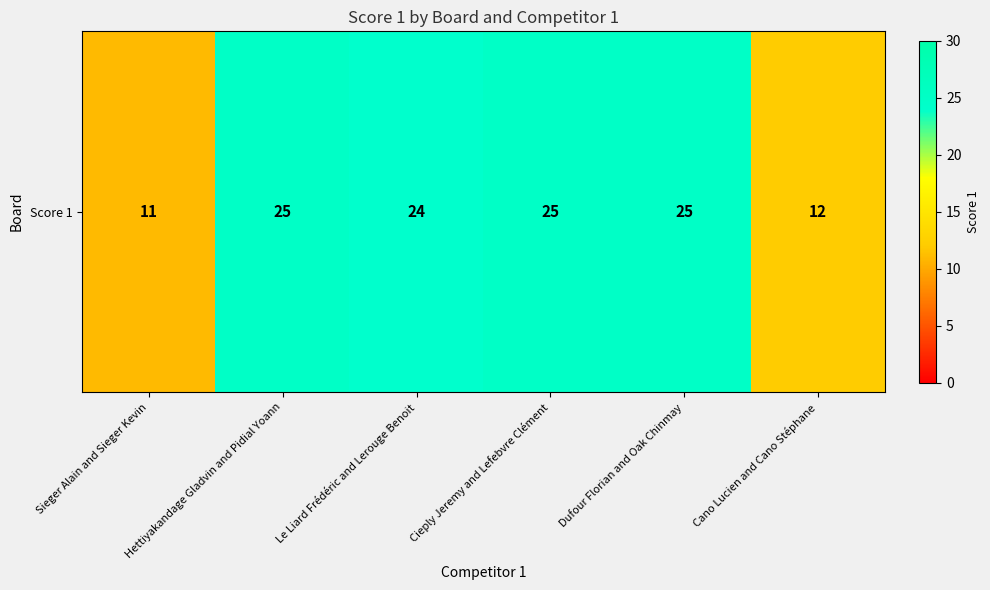

How many distinct data groups are displayed?

1